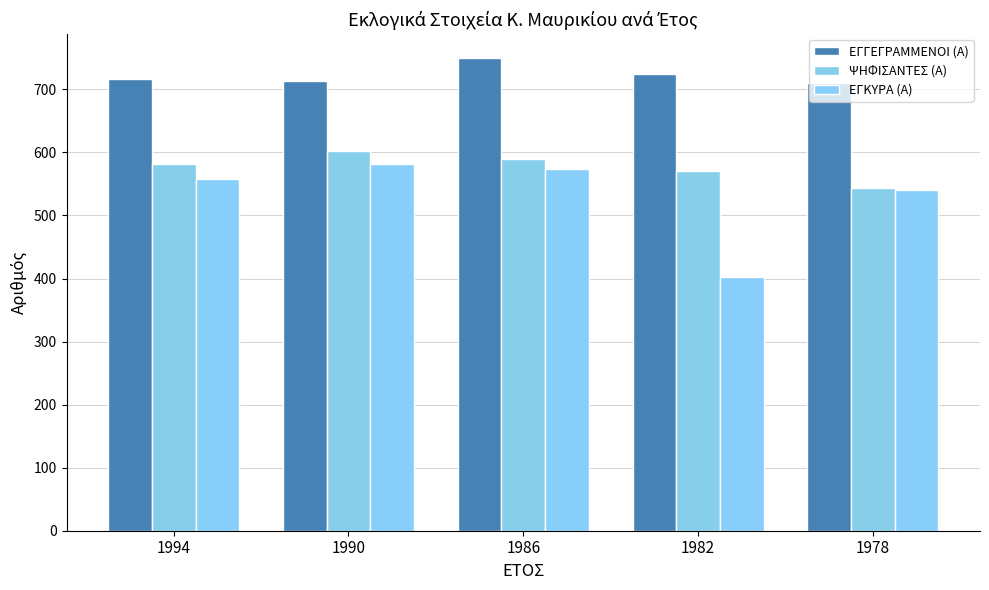

The ΨΗΦΙΣΑΝΤΕΣ (Α) series shows 234 at 1982. True or false?

False